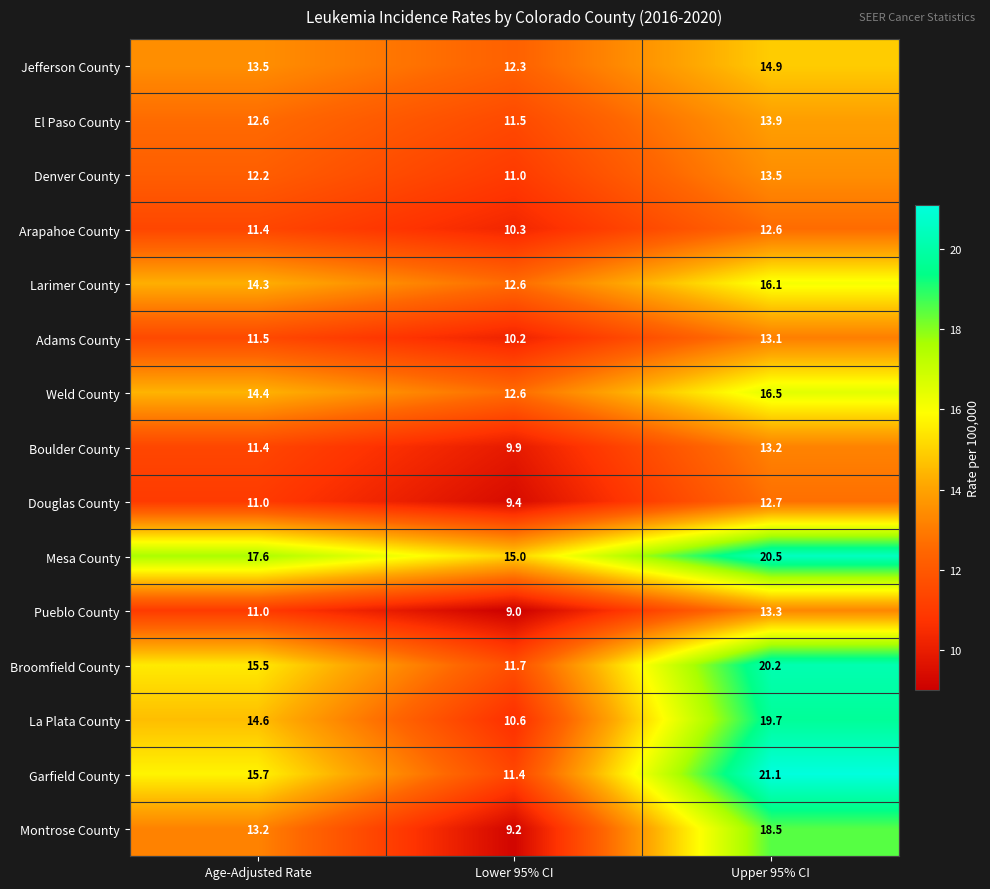

Which series has the largest total across all categories?

Mesa County